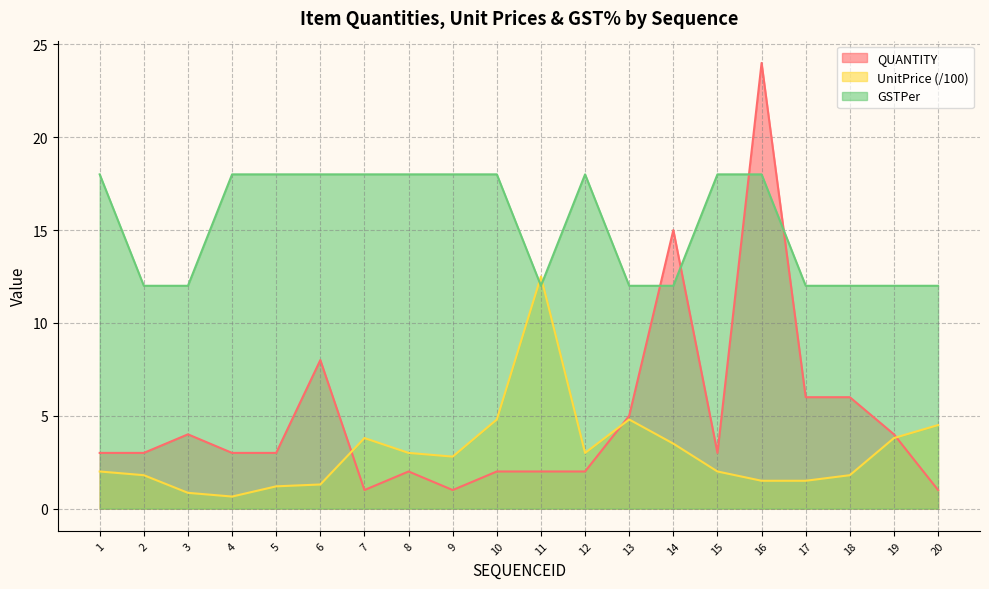

How many interior local valleys does the UnitPrice series have?

3